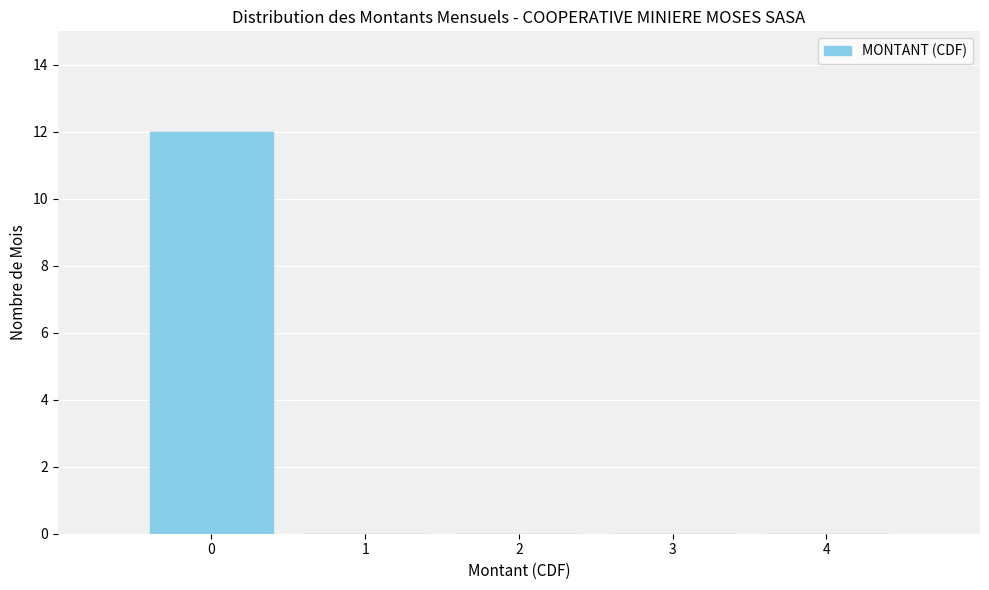

Reading left to right, extract all data points from this chart.

0=12	1=0	2=0	3=0	4=0